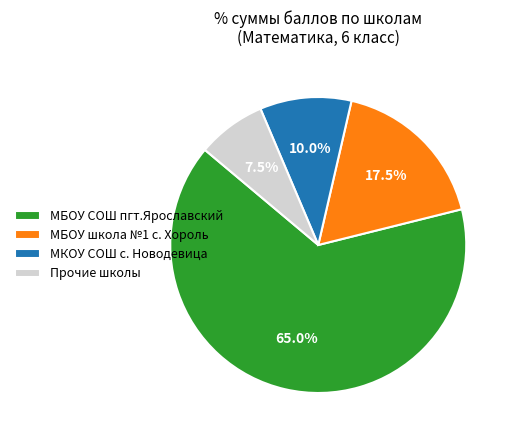

Is there a majority slice in this chart?

Yes